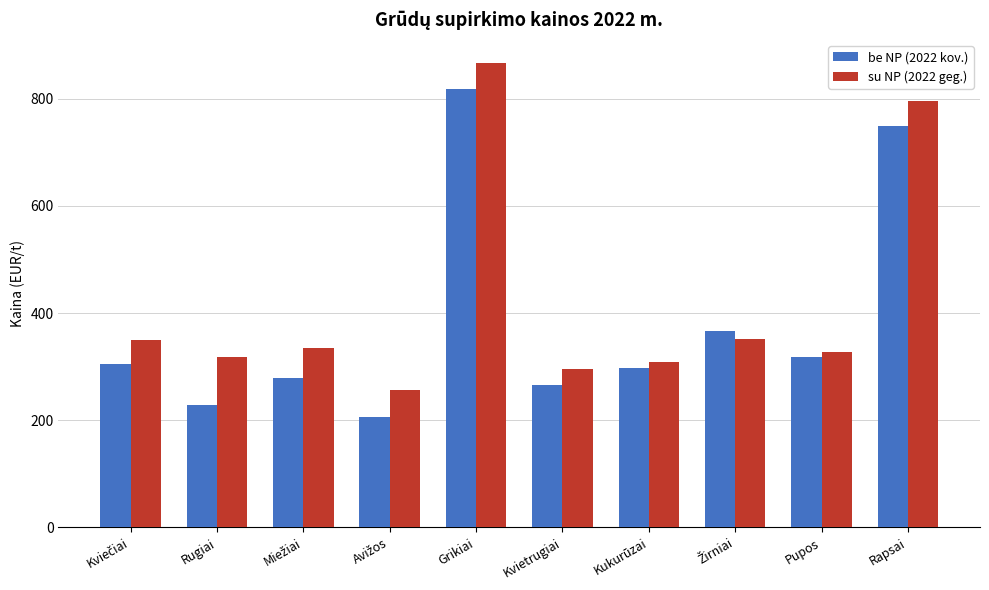

What is the average value of the su NP (2022 geg.) series?

420.3